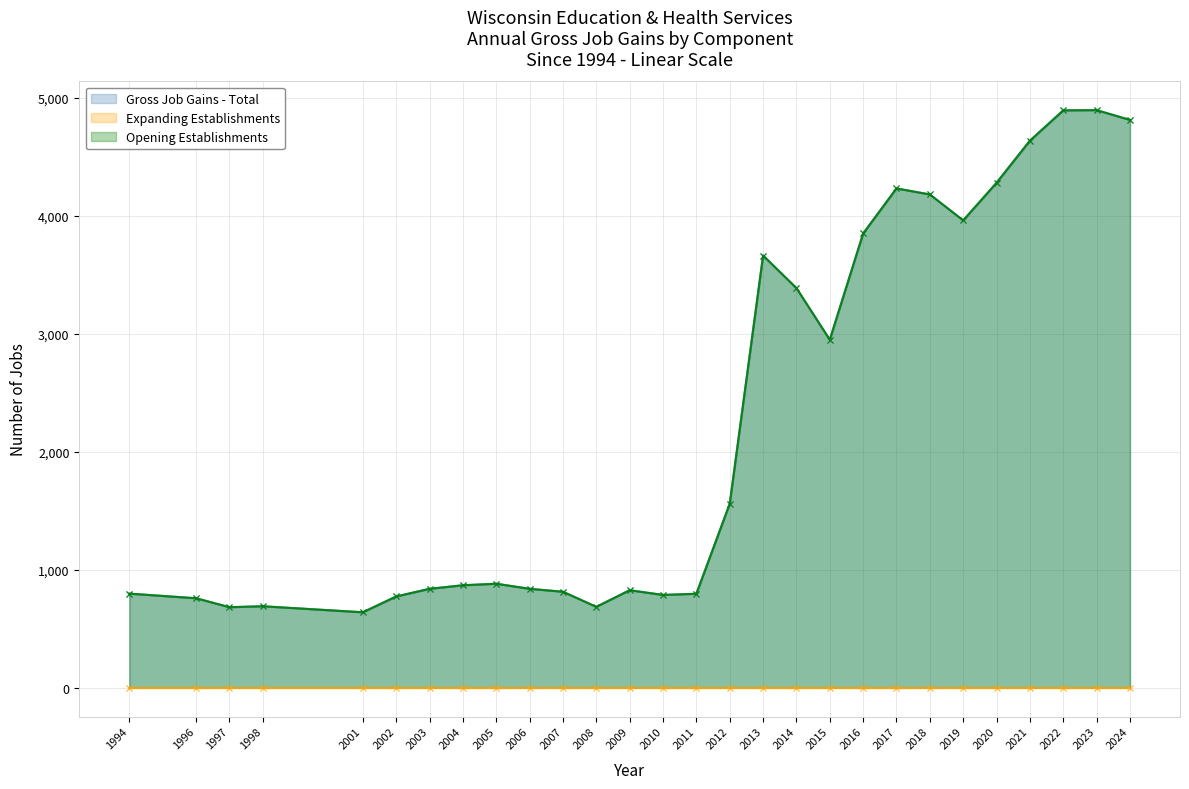

Does the chart have visible grid lines?

Yes